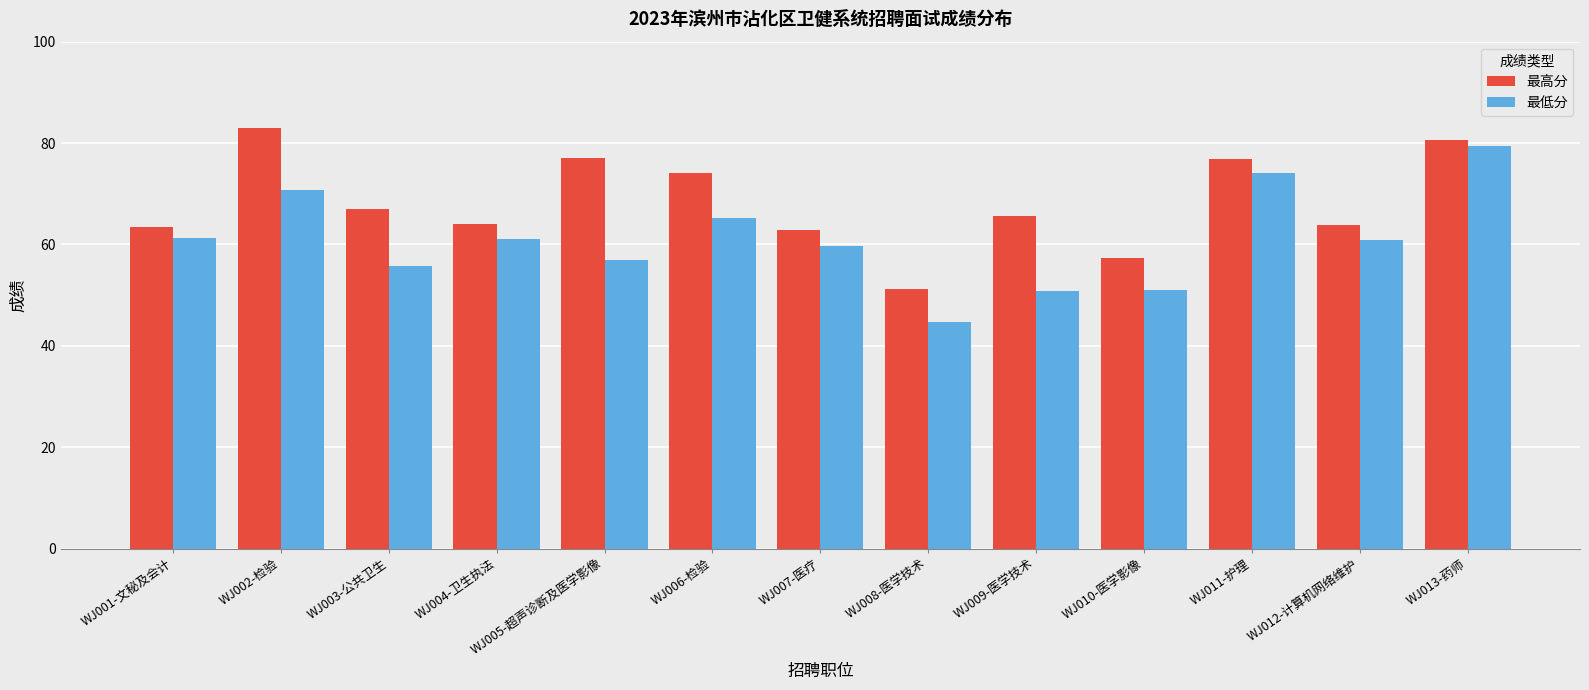

Rank the series at WJ013-药师 from highest to lowest value.

最高分, 最低分